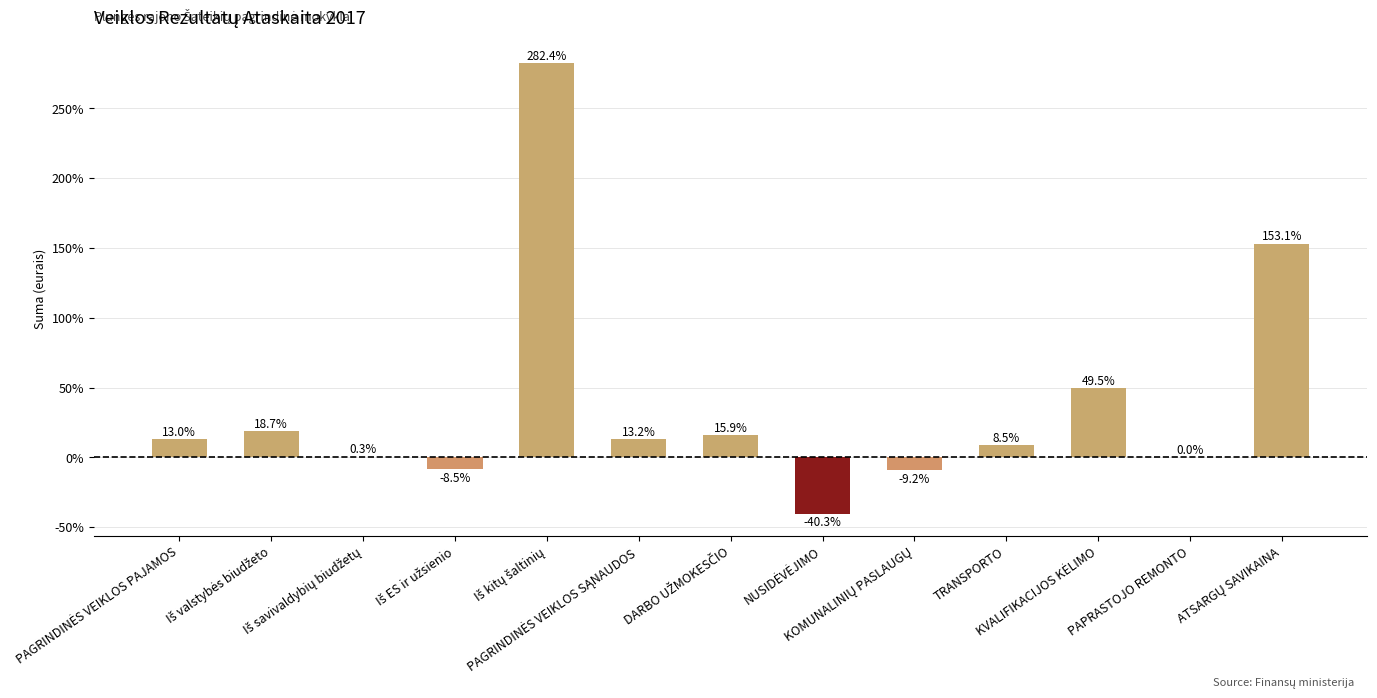

What is the maximum value shown in the chart?

282.4